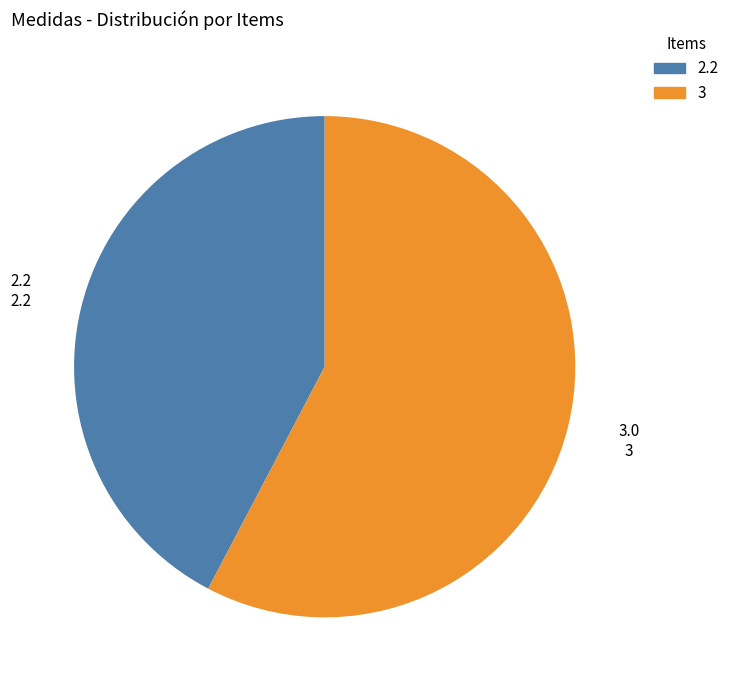

The 3 slice represents 50% of the pie. True or false?

False